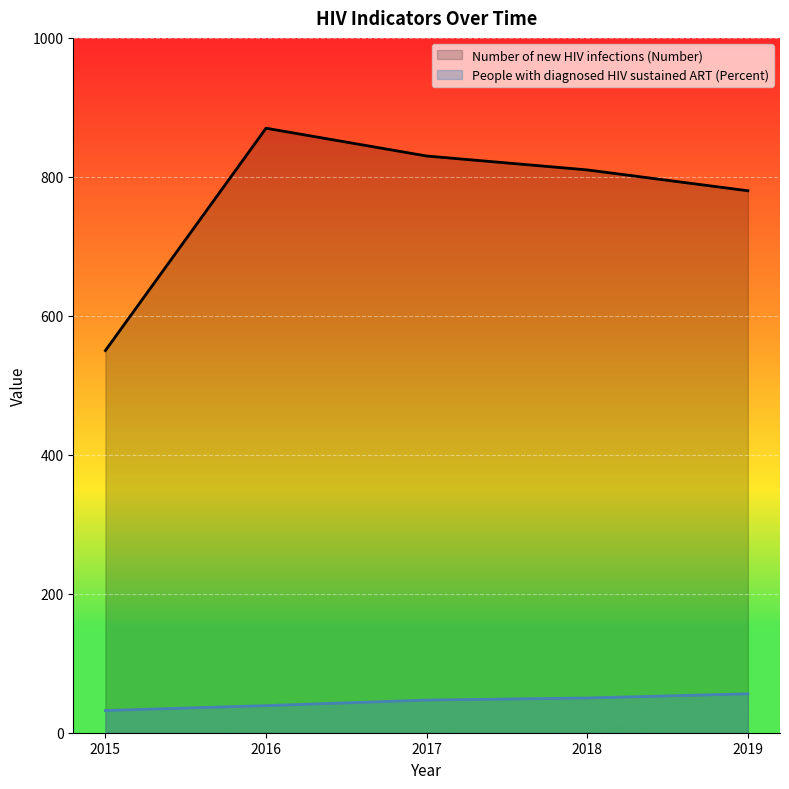

The value of People with diagnosed HIV sustained ART (Percent) at 2017 is 47. True or false?

True